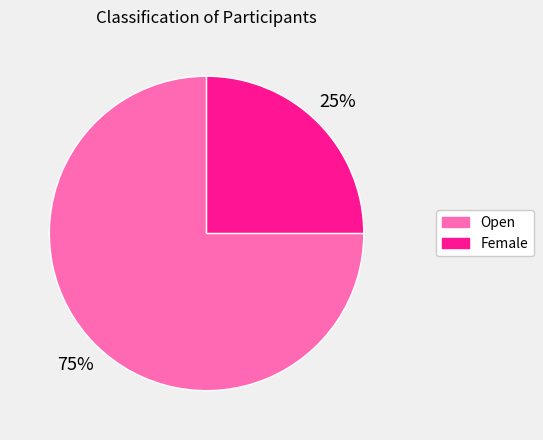

Do Open and Female together represent more than half of the pie?

Yes